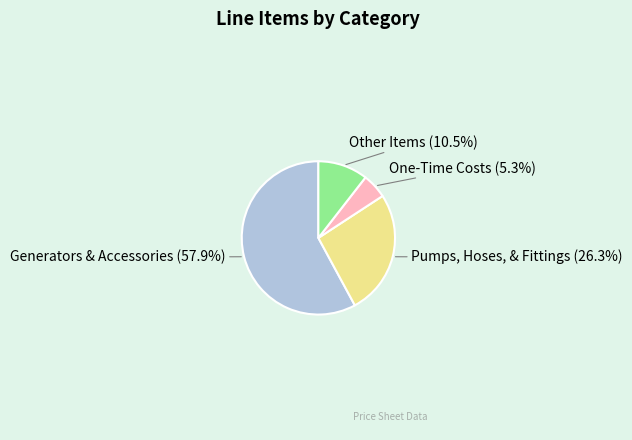

Which has a higher value, Pumps, Hoses, & Fittings or One-Time Costs?

Pumps, Hoses, & Fittings